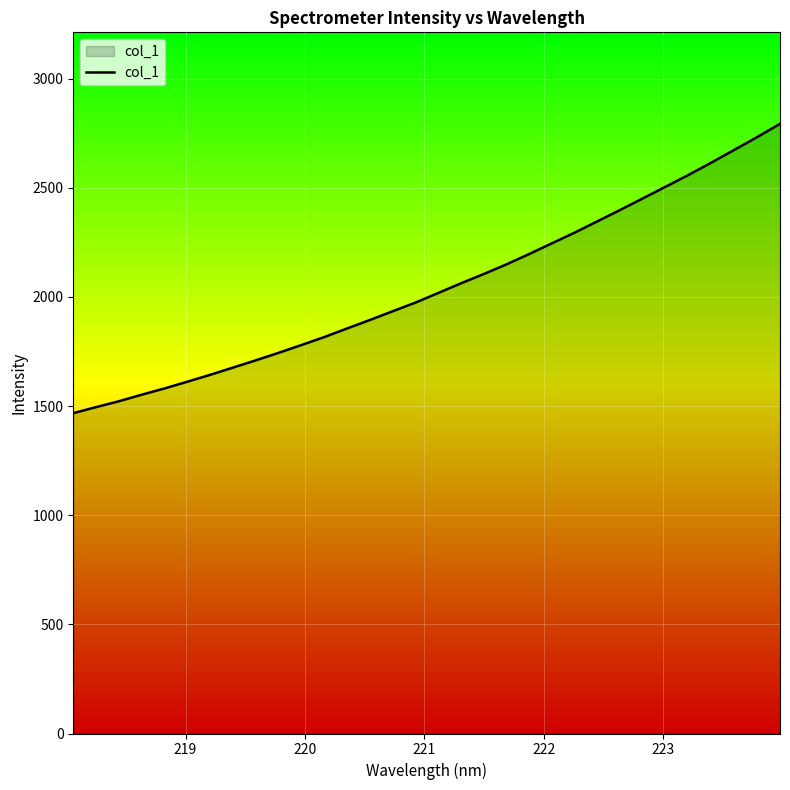

What is the smallest value displayed?

1467.6